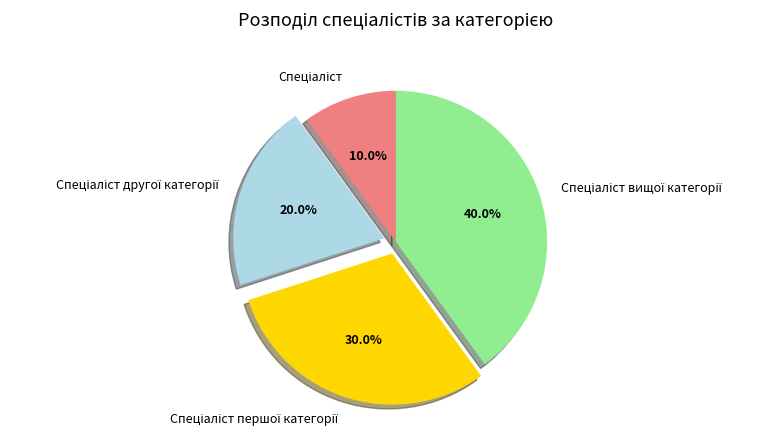

Is there any slice that represents more than half of the pie?

No